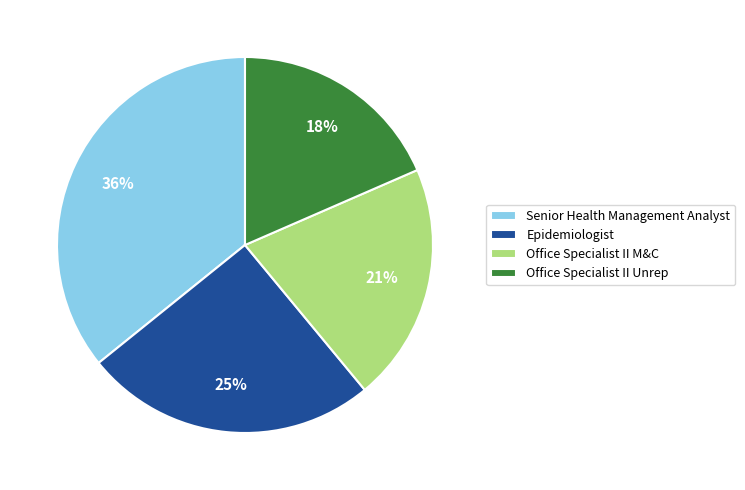

Which category has the biggest portion of the pie?

Senior Health Management Analyst